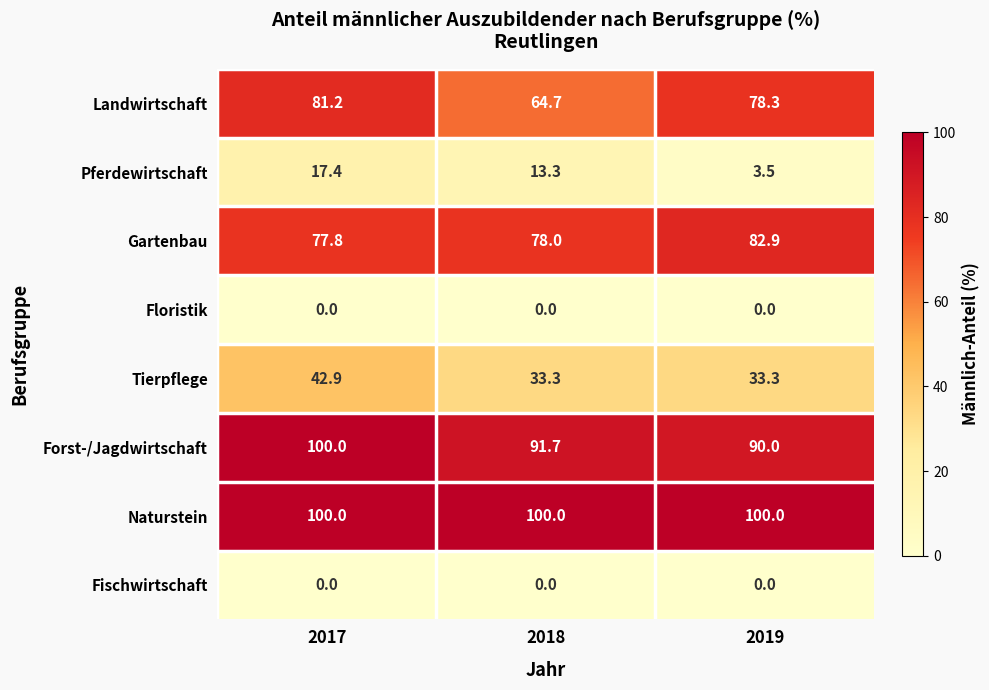

Rank the categories by Landwirtschaft value from highest to lowest.

2017, 2019, 2018